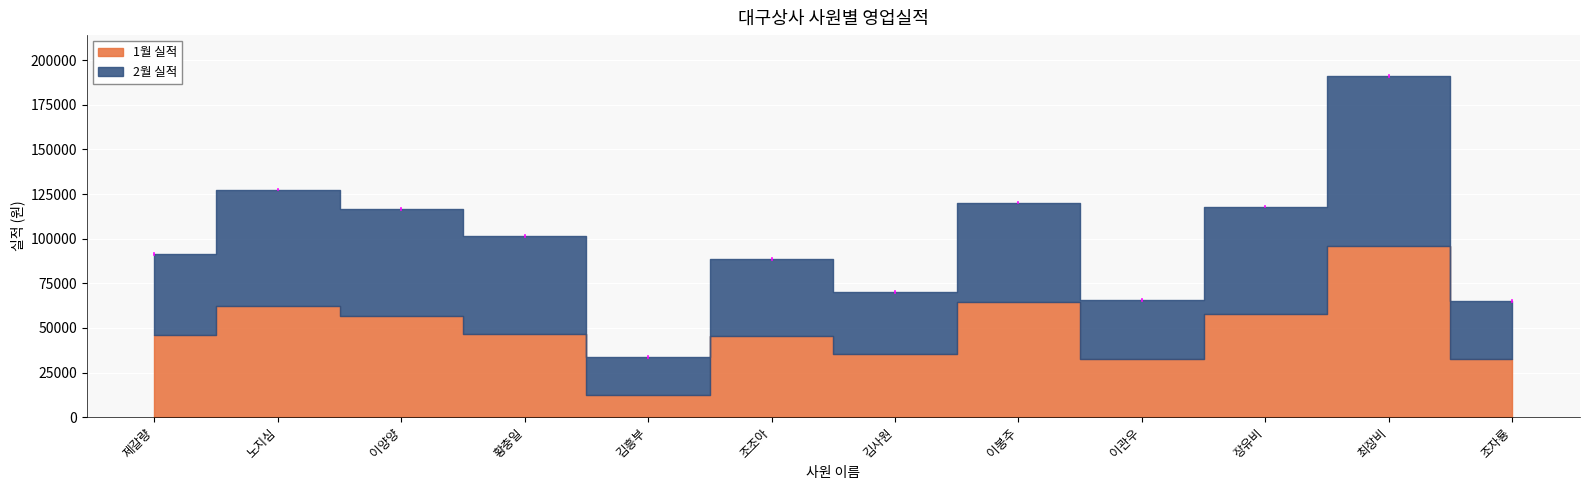

What is the sum of the 1월 실적 values at 최장비 and 이봉주?

159870